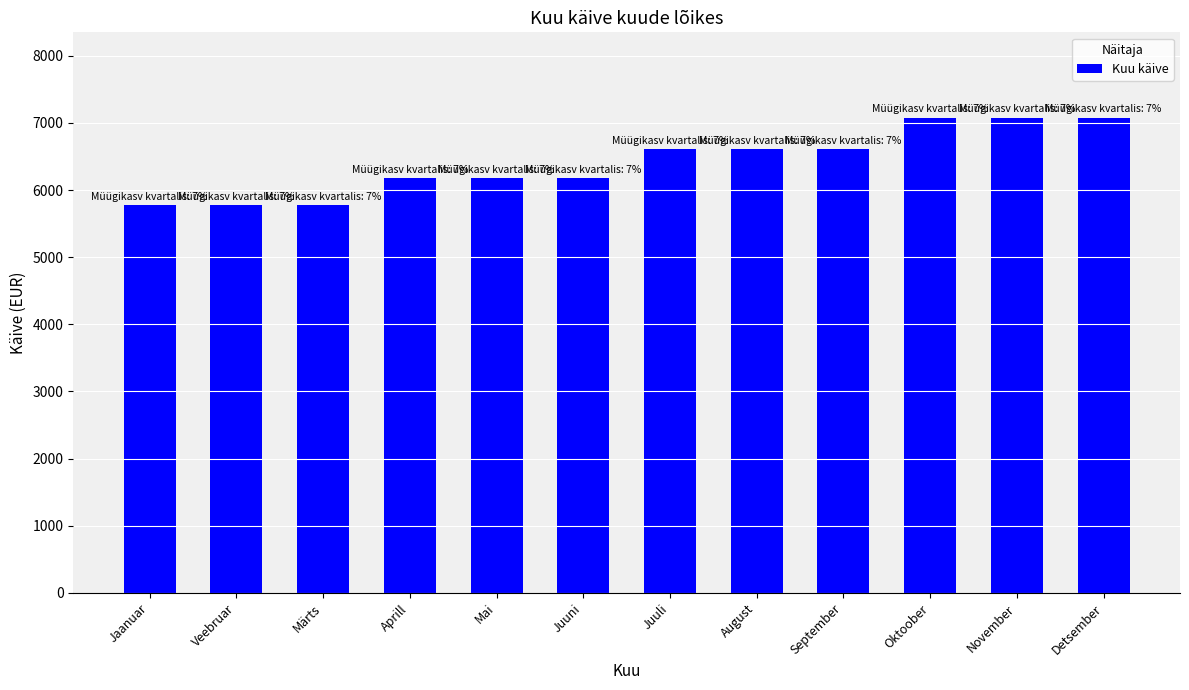

Where does the data first go above 6611?

Juuli